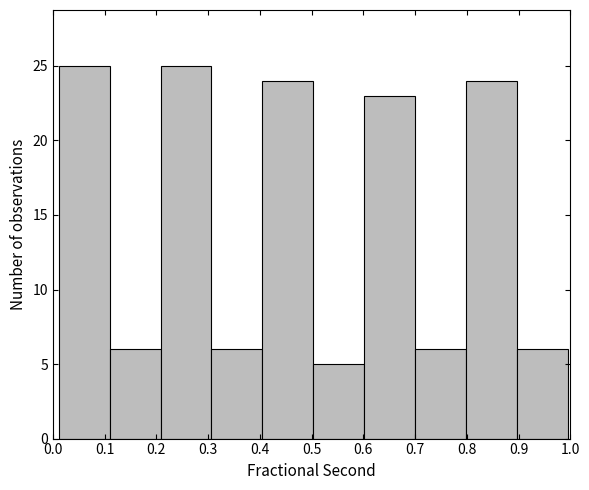

What is the height of the bar covering 0.70 to 0.80 on the x-axis? Neither the bar edges nor the heights are printed on the chart, so give them approximately, as read against the axes.

6